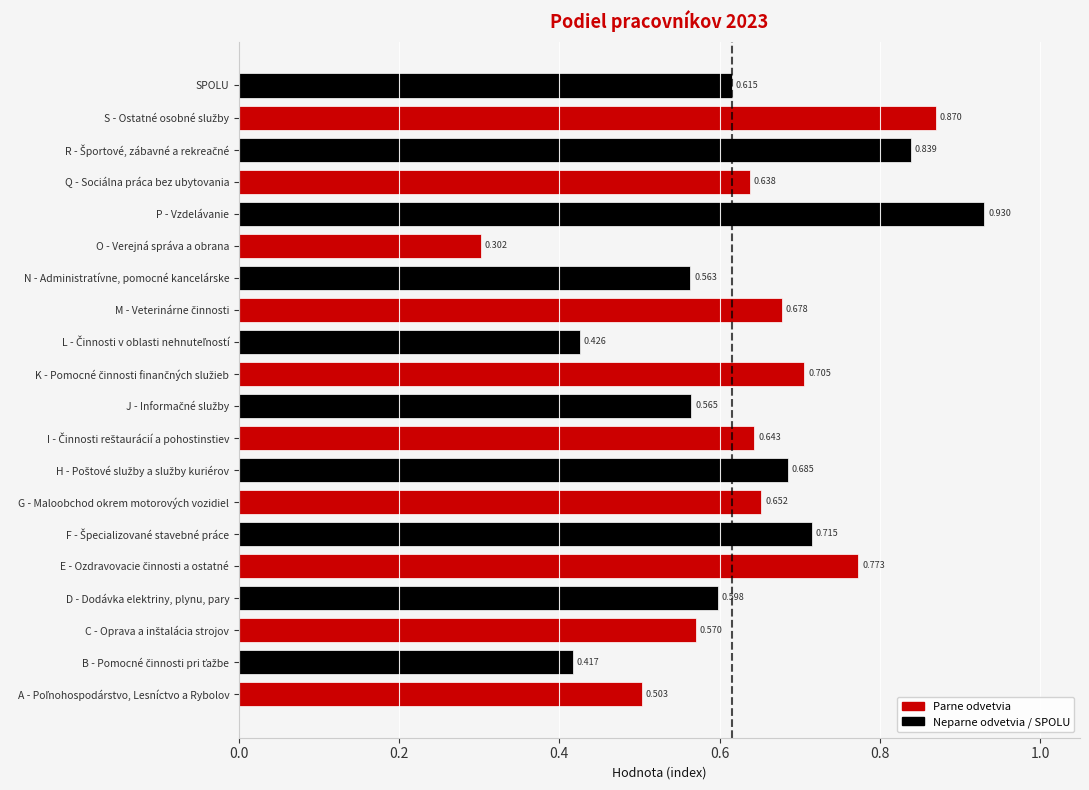

Which label corresponds to the smallest value in the chart?

O - Verejná správa a obrana